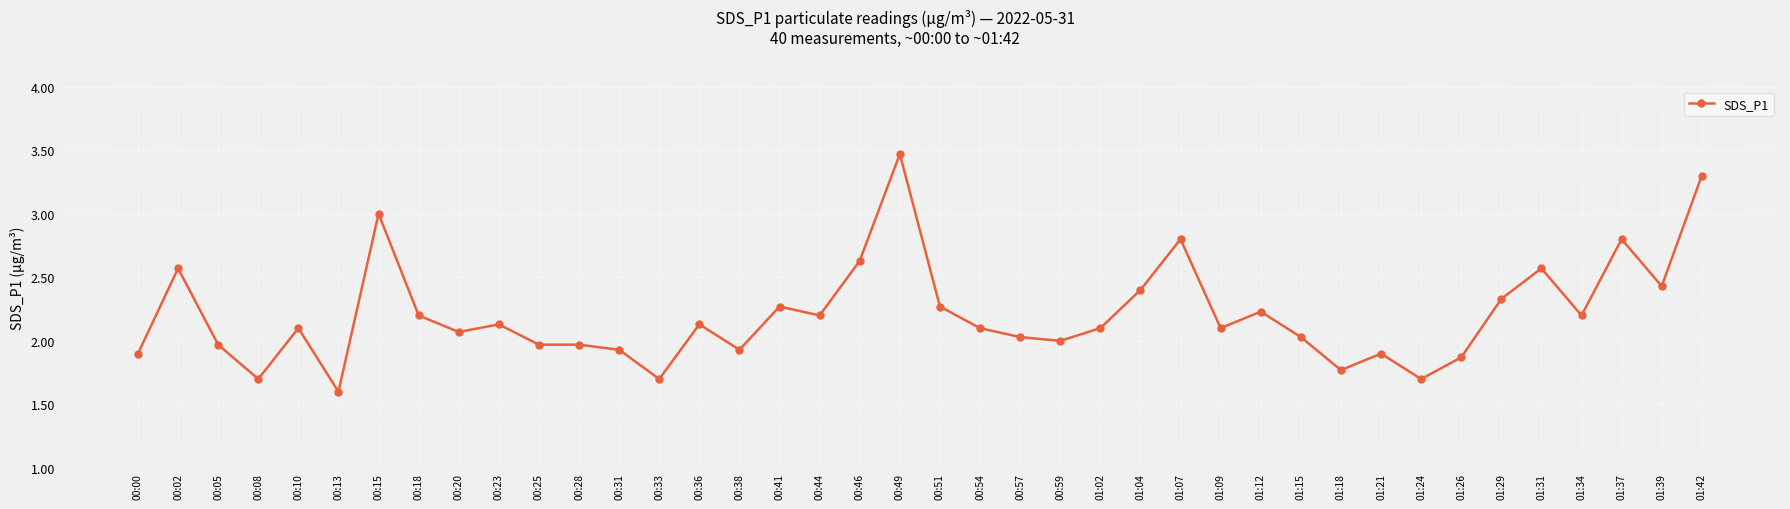

What is the average value?

2.2